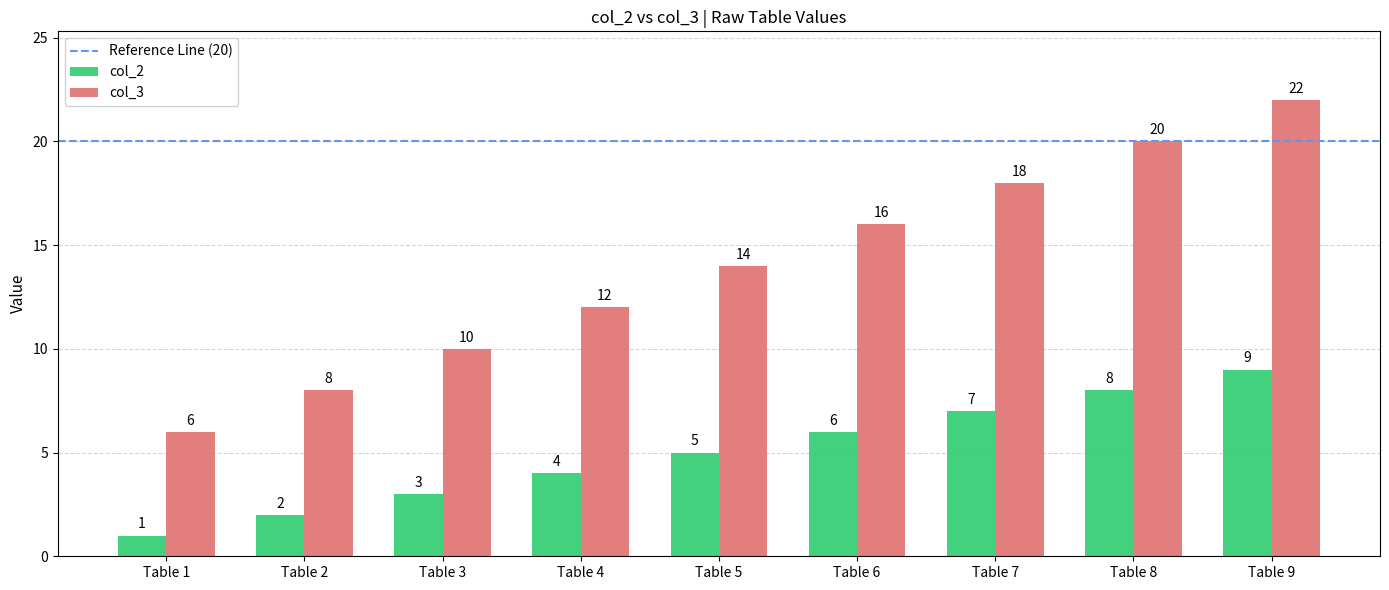

What is the spread (max minus min) of values at Table 8?

12